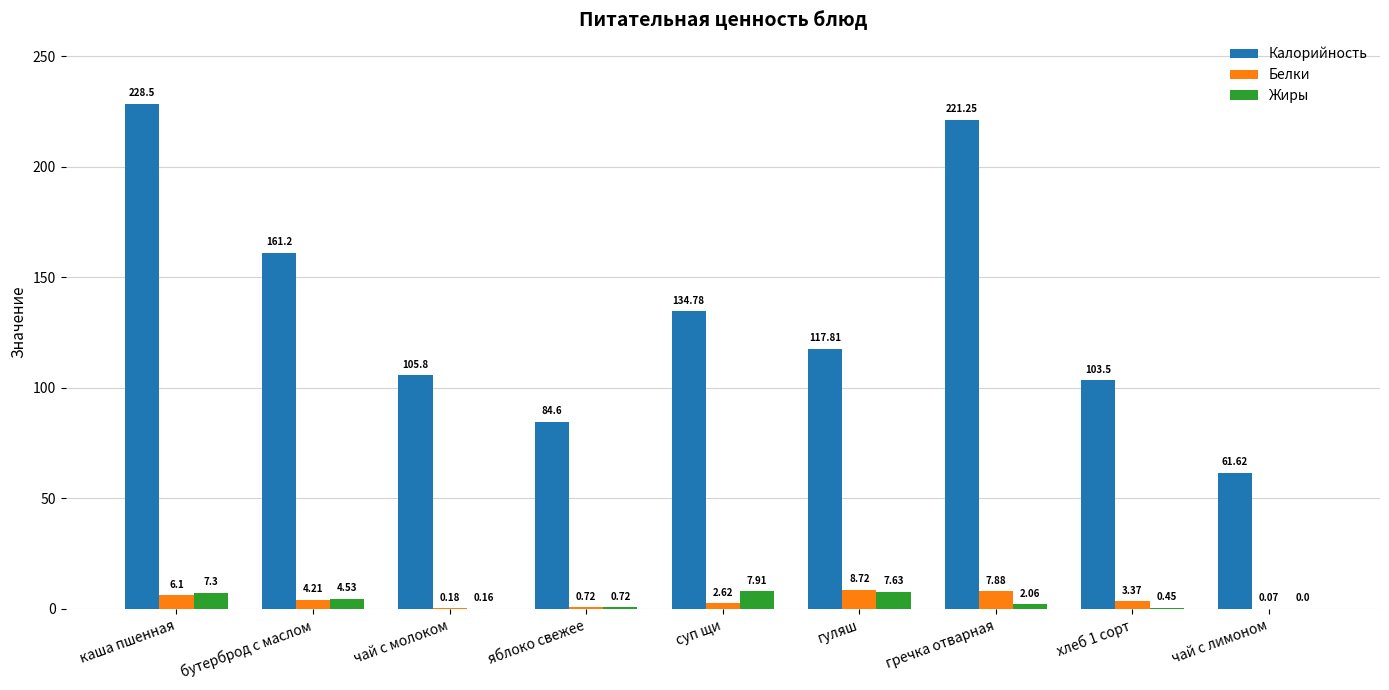

What is the sum of all Жиры values?

30.8